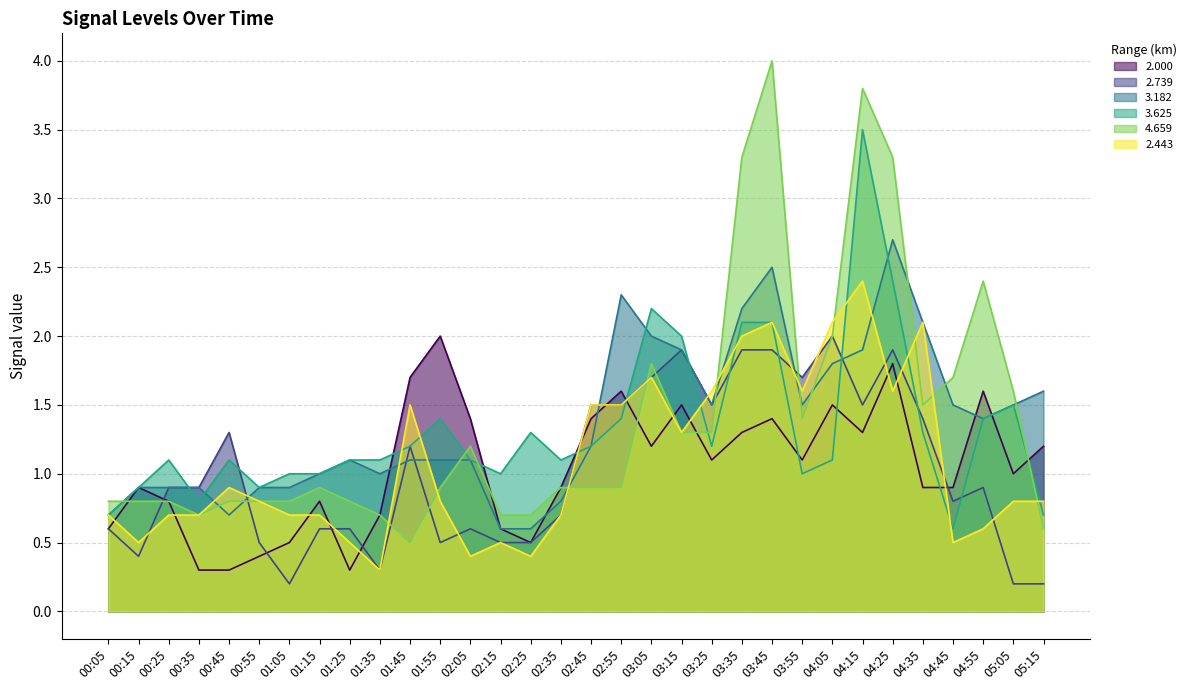

What is the difference between the maximum and minimum values in the 3.625 series?

2.9